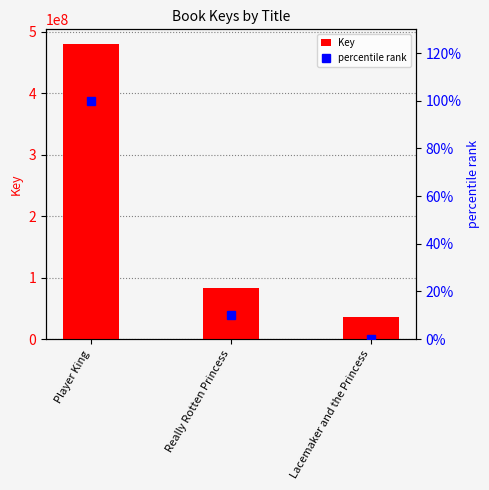

What position from the right is Really Rotten Princess?

2